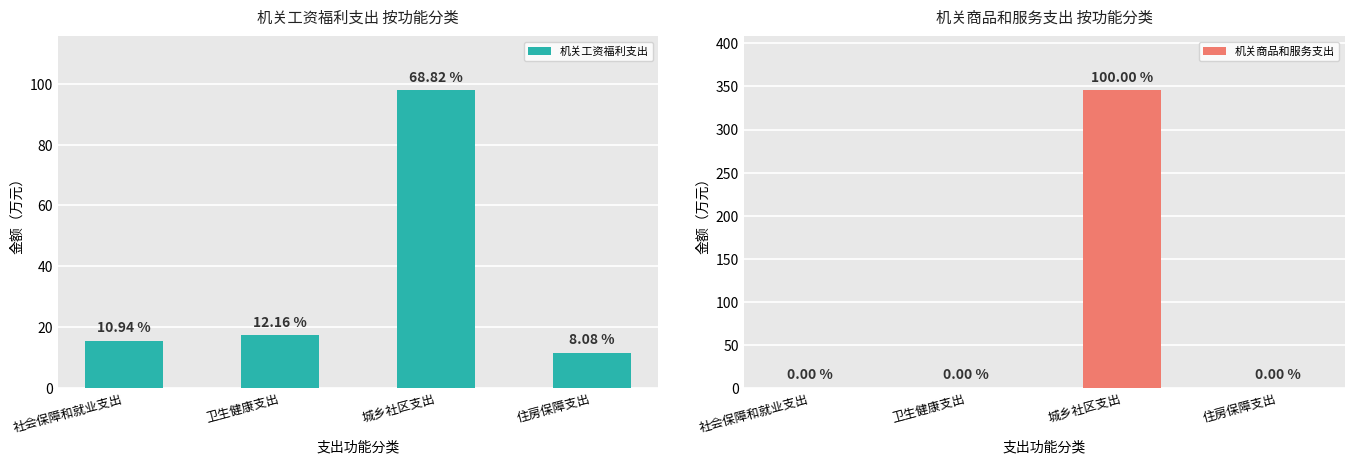

Reading left to right, transcribe all the data shown in this chart.

机关工资福利支出: 15.6	17.3	97.9	11.5
机关商品和服务支出: 0.0	0.0	345.8	0.0